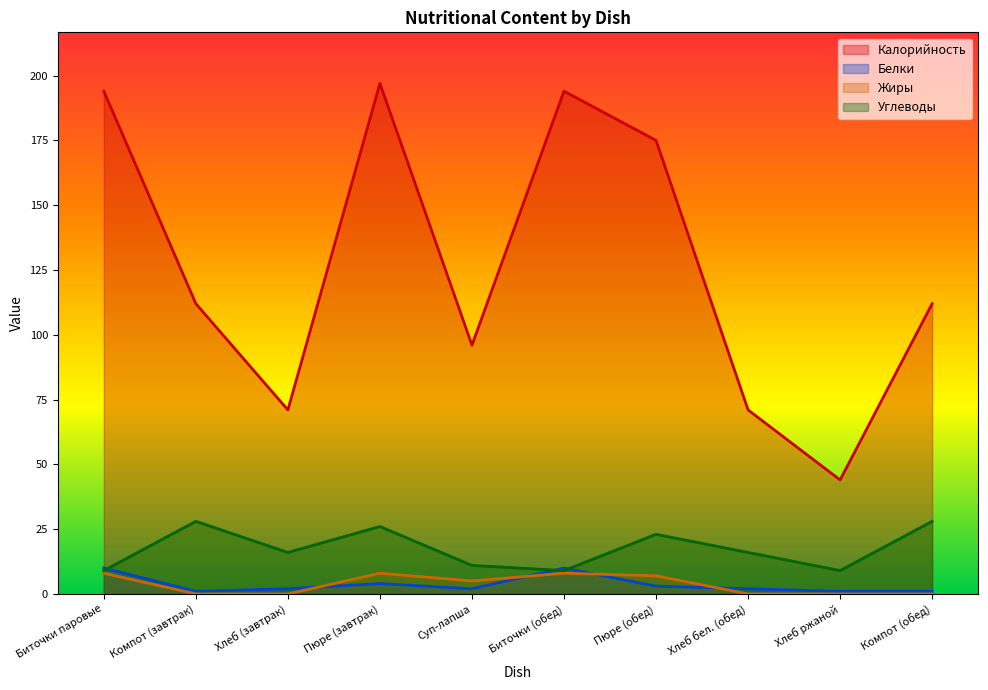

What is the difference between the Углеводы values at Компот (завтрак) and Хлеб ржаной?

19